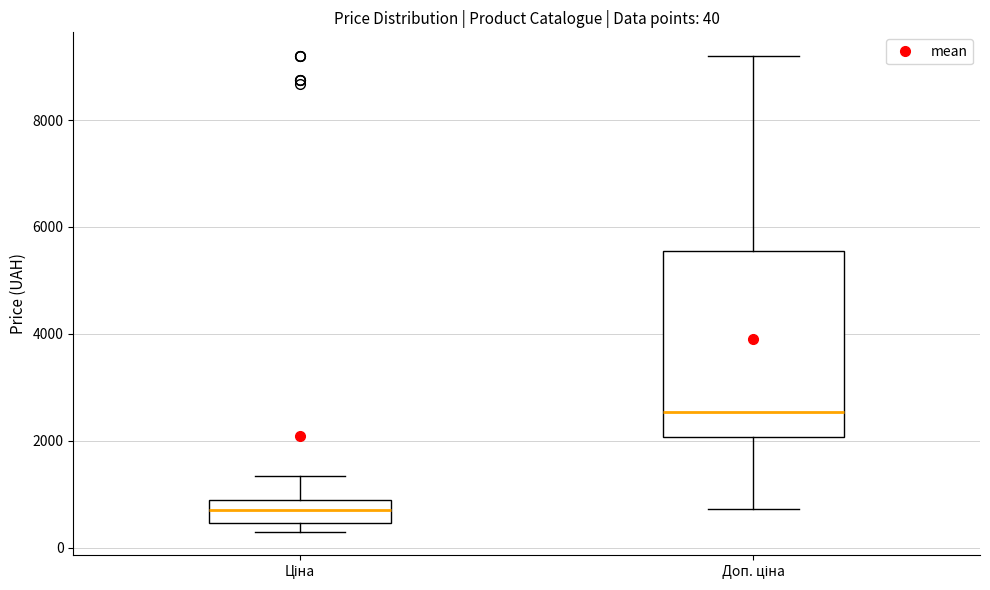

Which box has the lowest median line?

Ціна